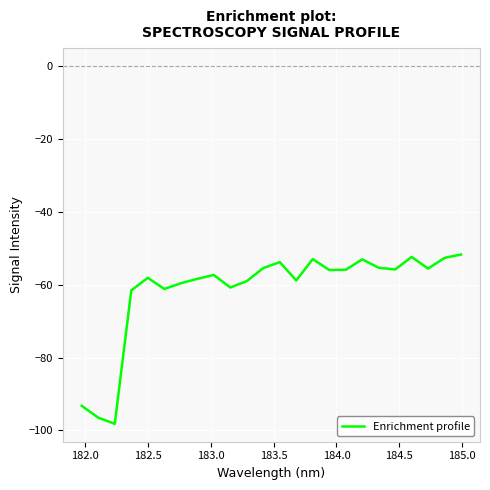

How many interior local peaks (higher than both neighbors) does the data have?

6